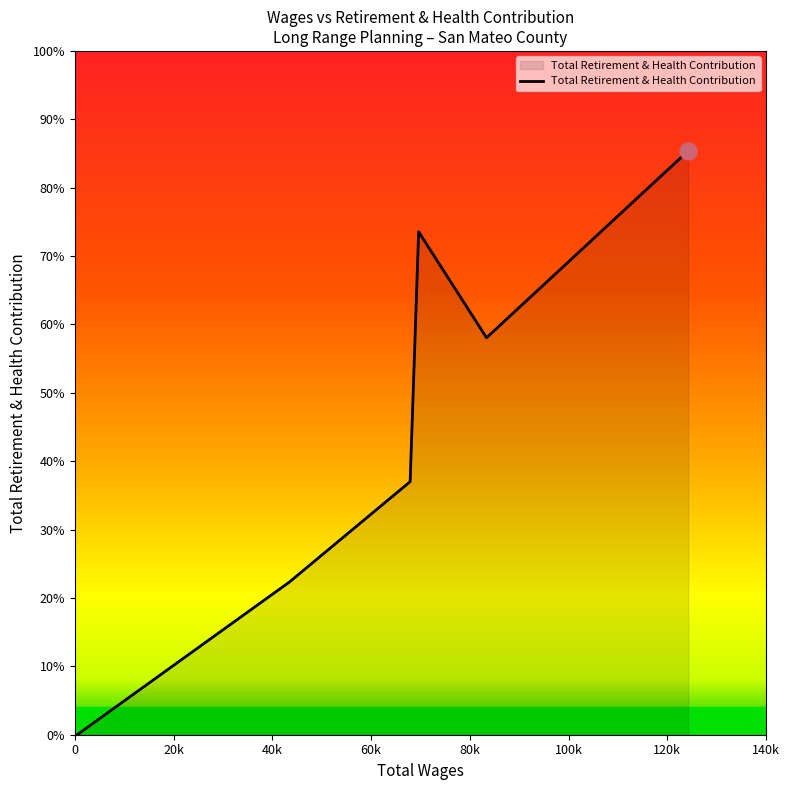

Does the chart display data point markers on the line(s)?

No